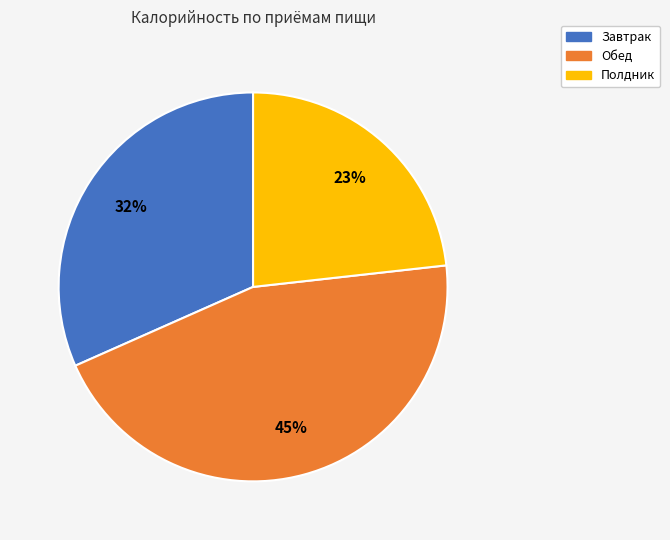

Which category has the biggest portion of the pie?

Обед